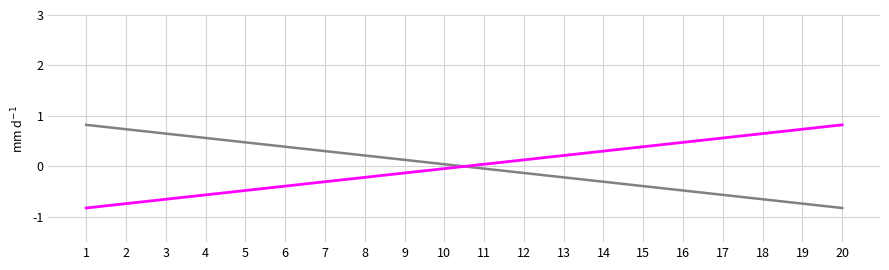

What is the greatest value displayed?

0.8